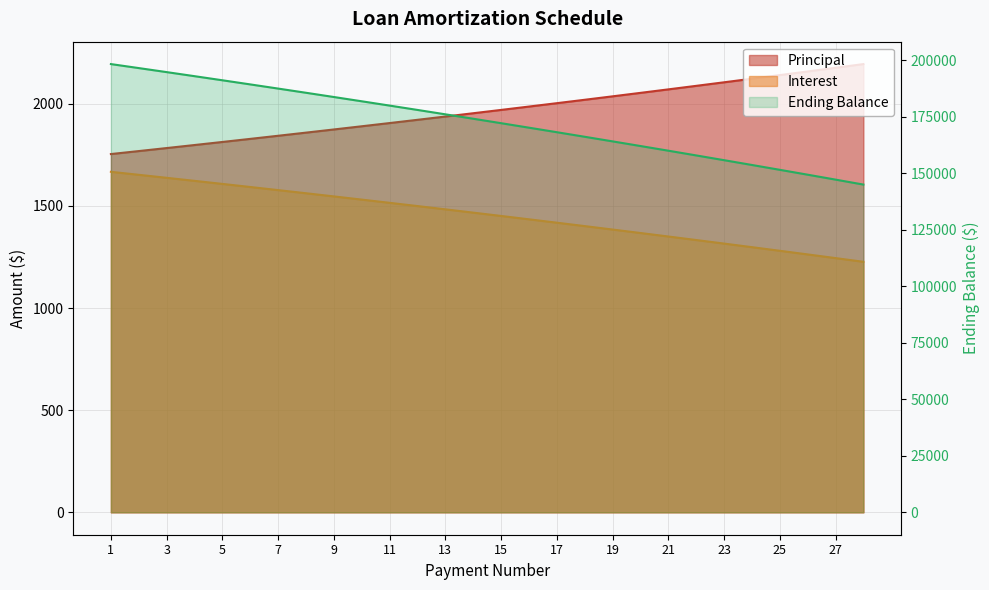

Where is the data nearest to the value 171601?

14